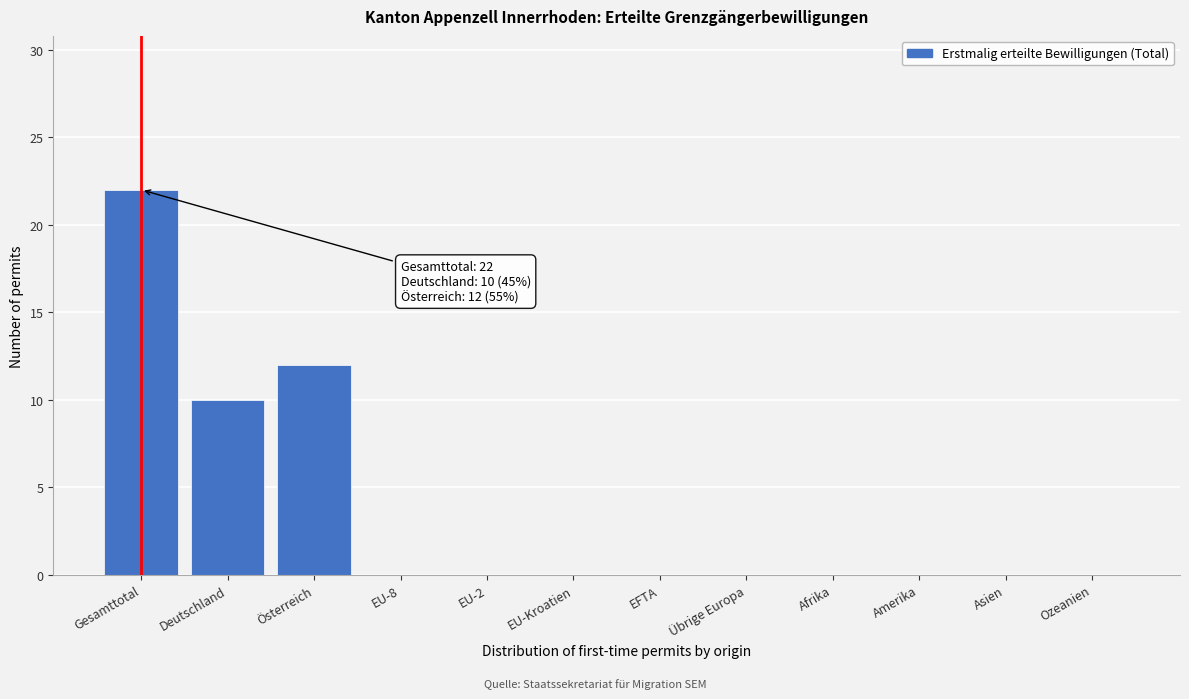

Reading left to right, what are all the values shown in this chart?

Gesamttotal=22	Deutschland=10	Österreich=12	EU-8=0	EU-2=0	EU-Kroatien=0	EFTA=0	Übrige Europa=0	Afrika=0	Amerika=0	Asien=0	Ozeanien=0